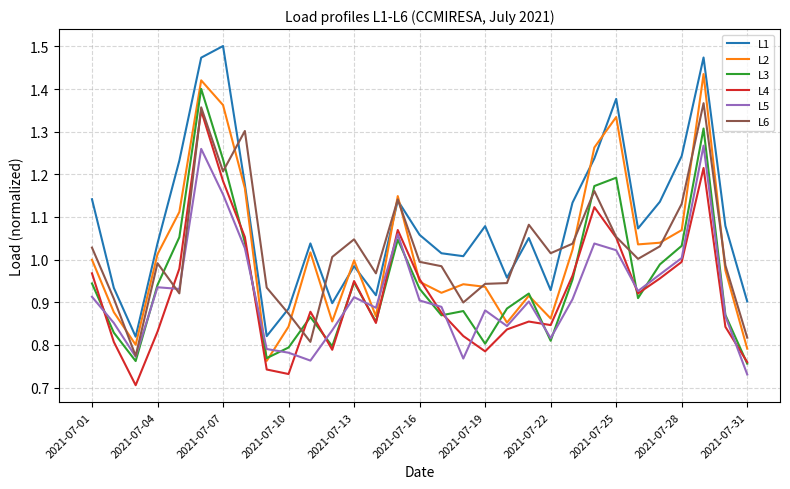

After their last crossing, which series has the higher values: L2 or L1?

L1